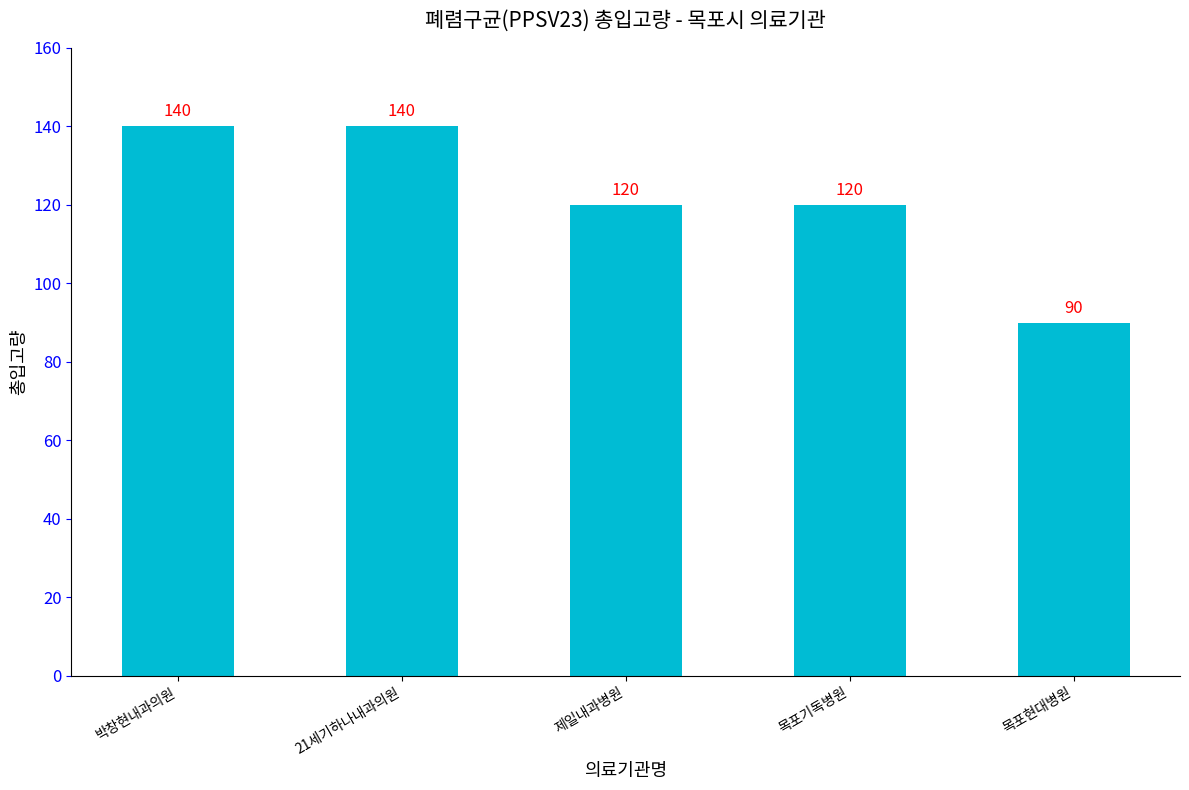

What is the maximum value shown in the chart?

140